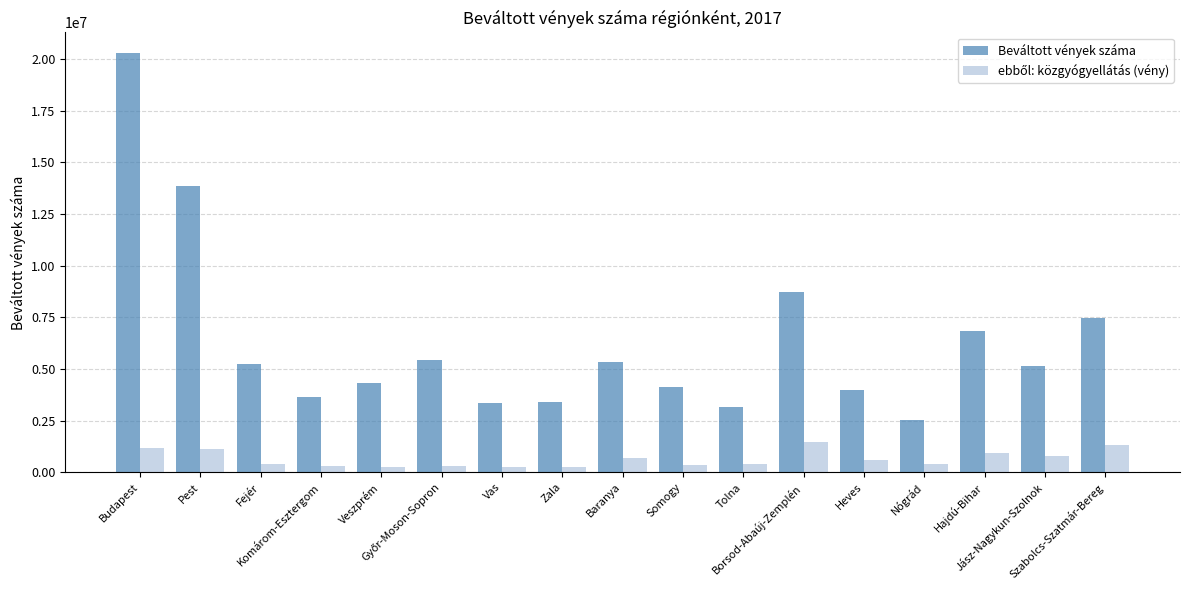

At how many categories does at least one series exceed 19444088?

1